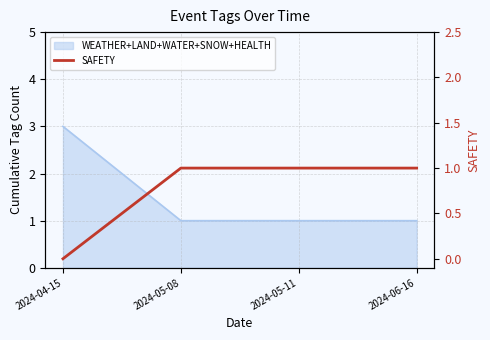

The value at 2024-06-16 is 1. True or false?

True